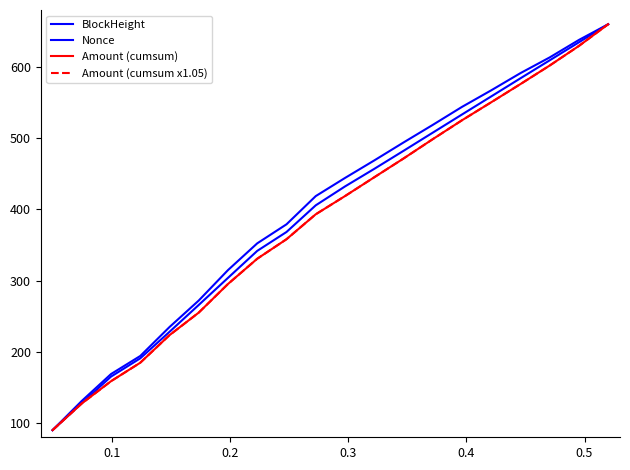

How many lines are shown in the chart?

4